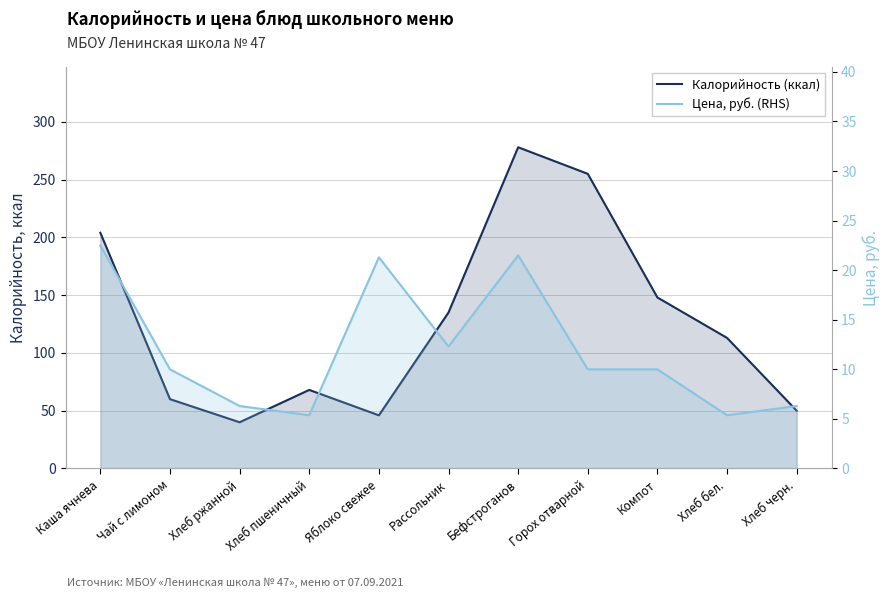

What is the maximum value for Калорийность (ккал)?

278.0